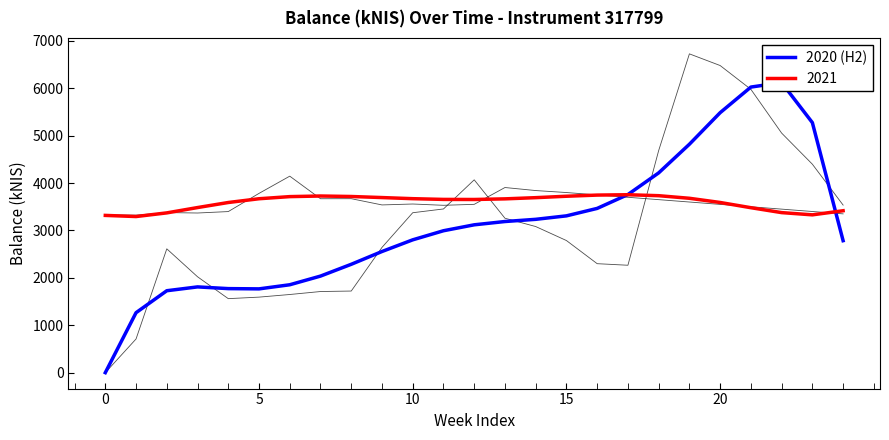

Which label corresponds to the largest value in the chart?

22